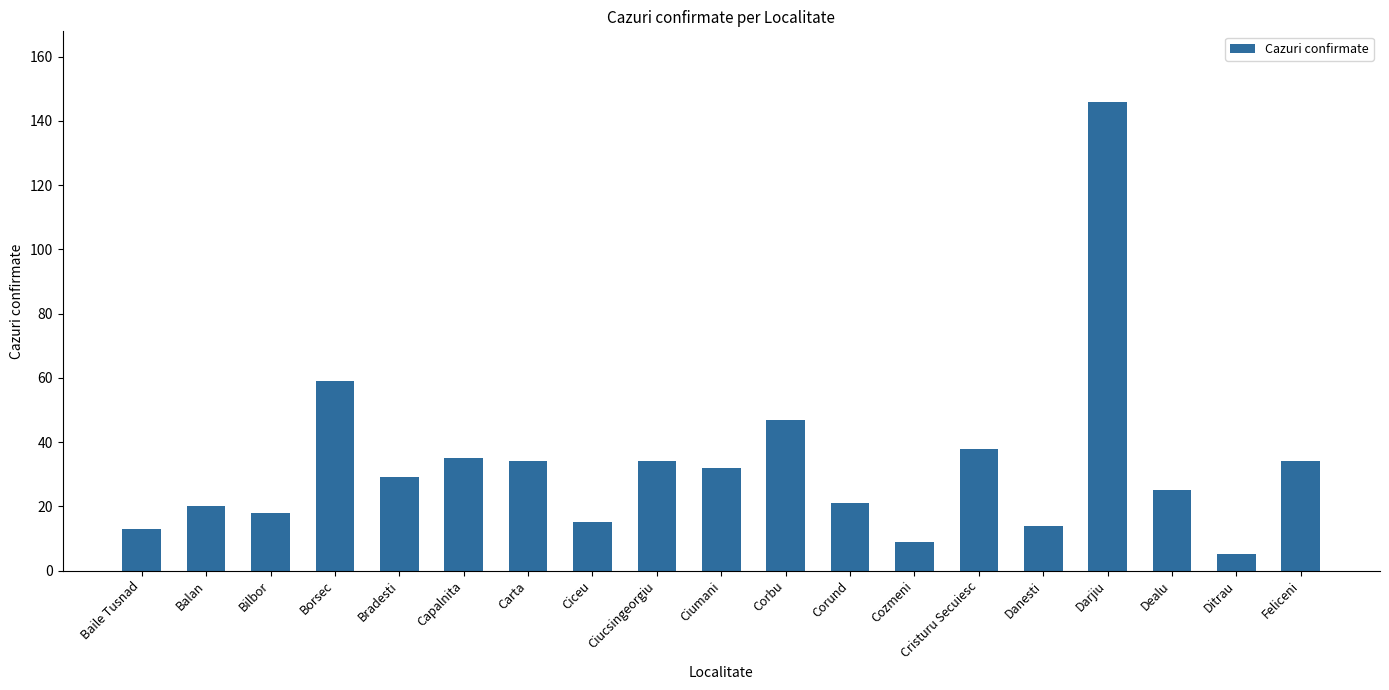

What is the sum of all values?

628